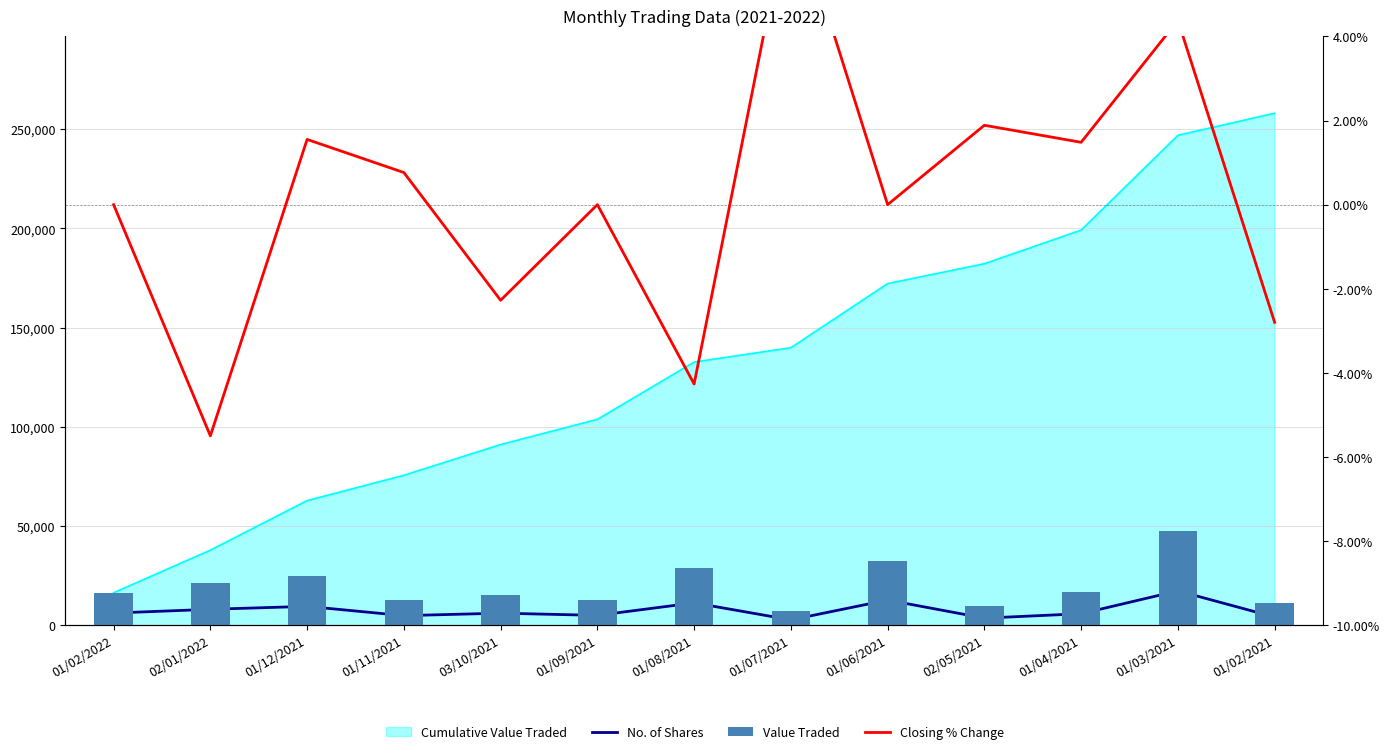

At which label is Value Traded closest to 27501?

01/08/2021